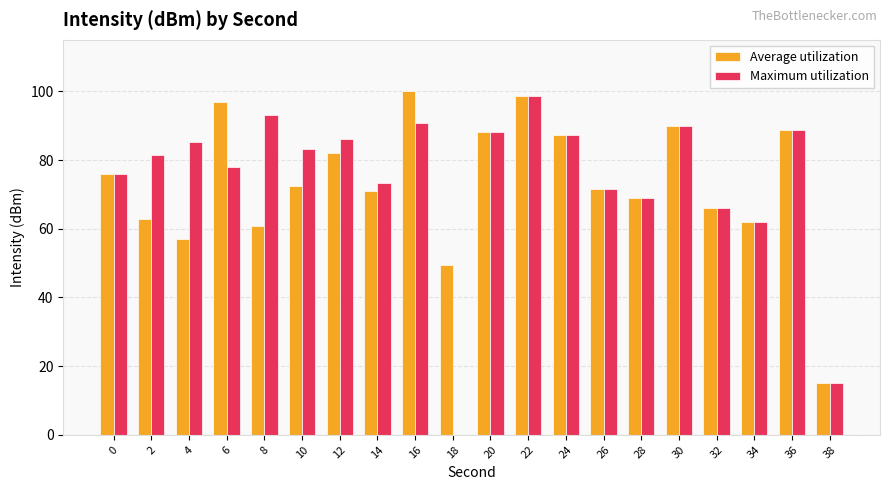

The value of Maximum utilization at 26 is 108.5. True or false?

False